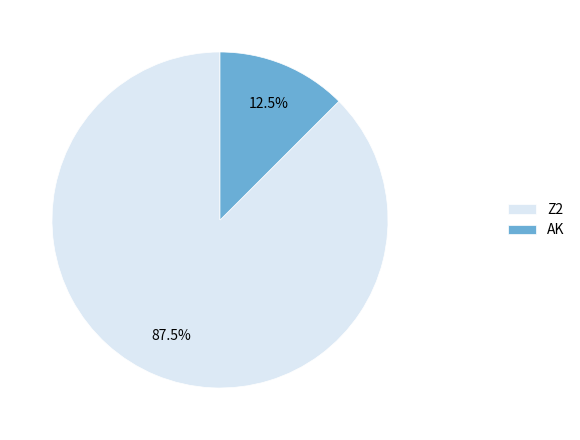

Combined, what portion of the pie is AK and Z2?

100.0%